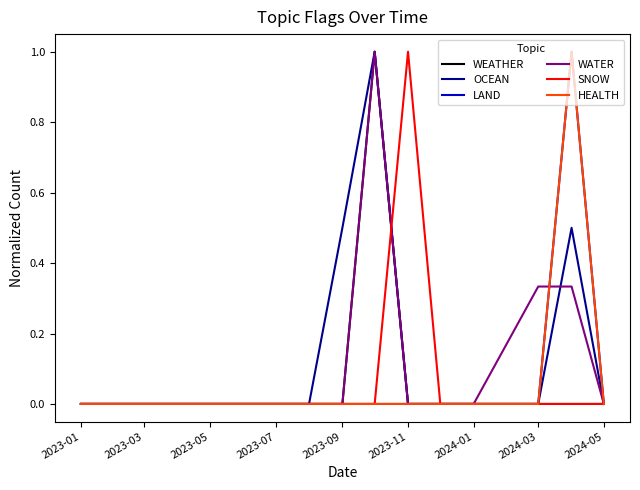

At how many categories does at least one series exceed 0?

5